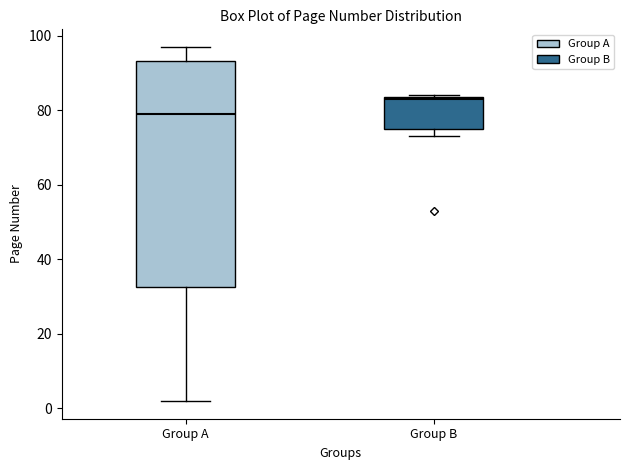

Which box's median line is the highest?

Group B